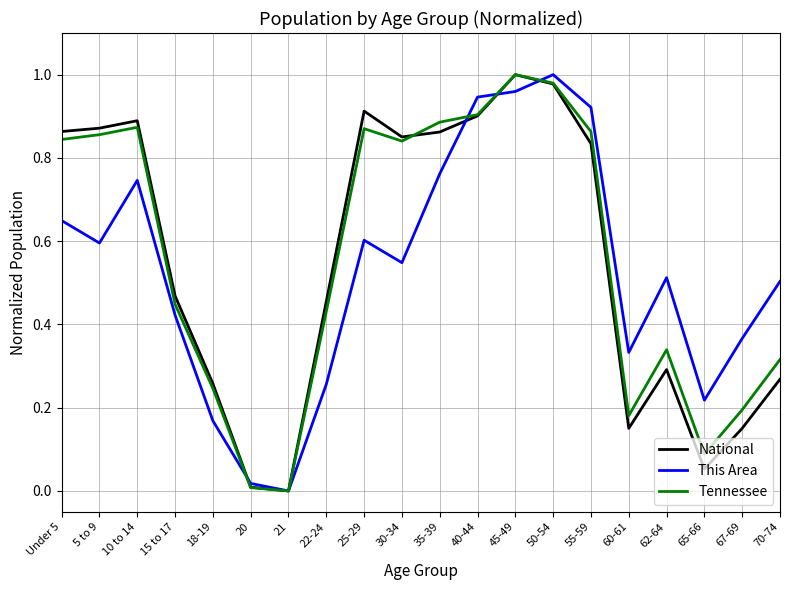

Is the value of This Area at 18-19 greater than the value of Tennessee at 15 to 17?

No